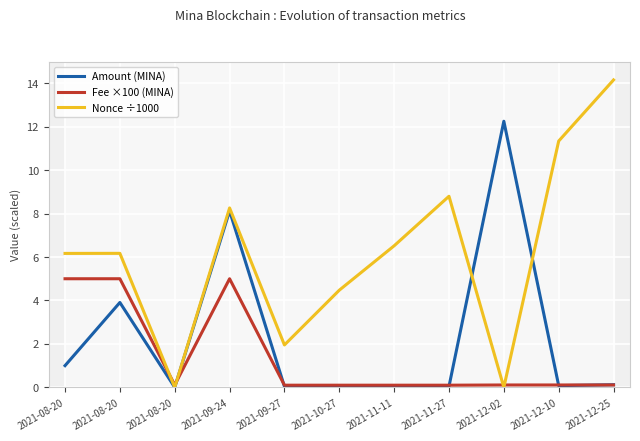

What is the difference between the Nonce ÷1000 values at 2021-11-27 and 2021-08-20?

8.8